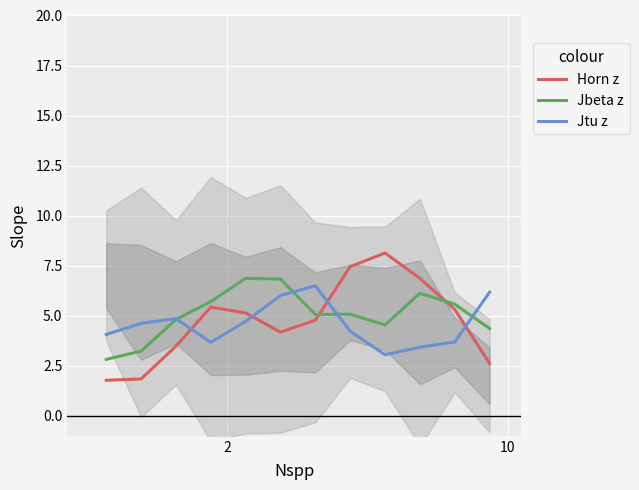

How many intersections are there between Jtu z and Horn z?

4